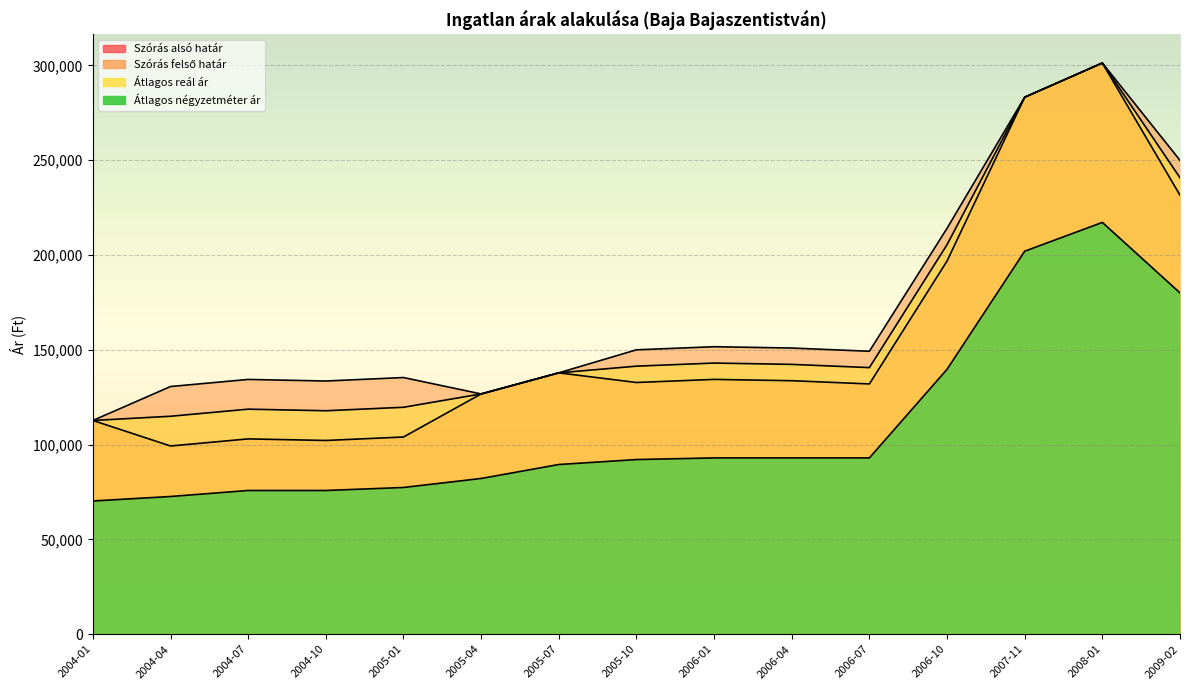

What is the lowest value of the Átlagos négyzetméter ár series?

70248